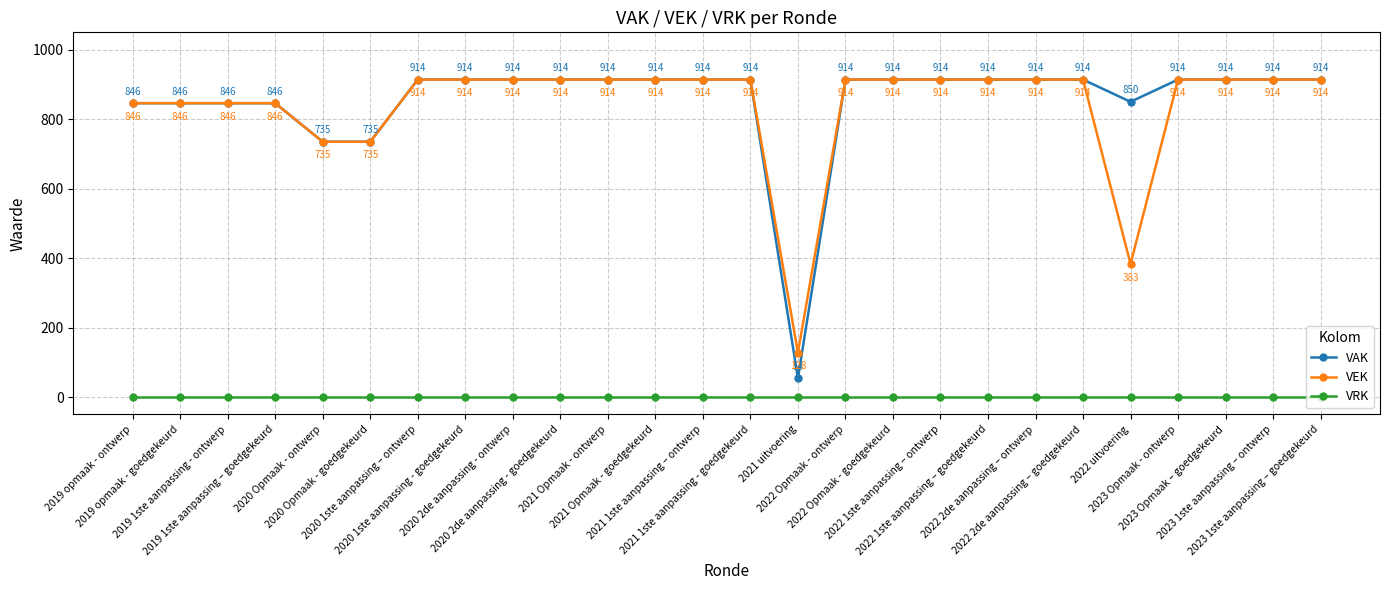

Which series has the largest range (max minus min)?

VAK